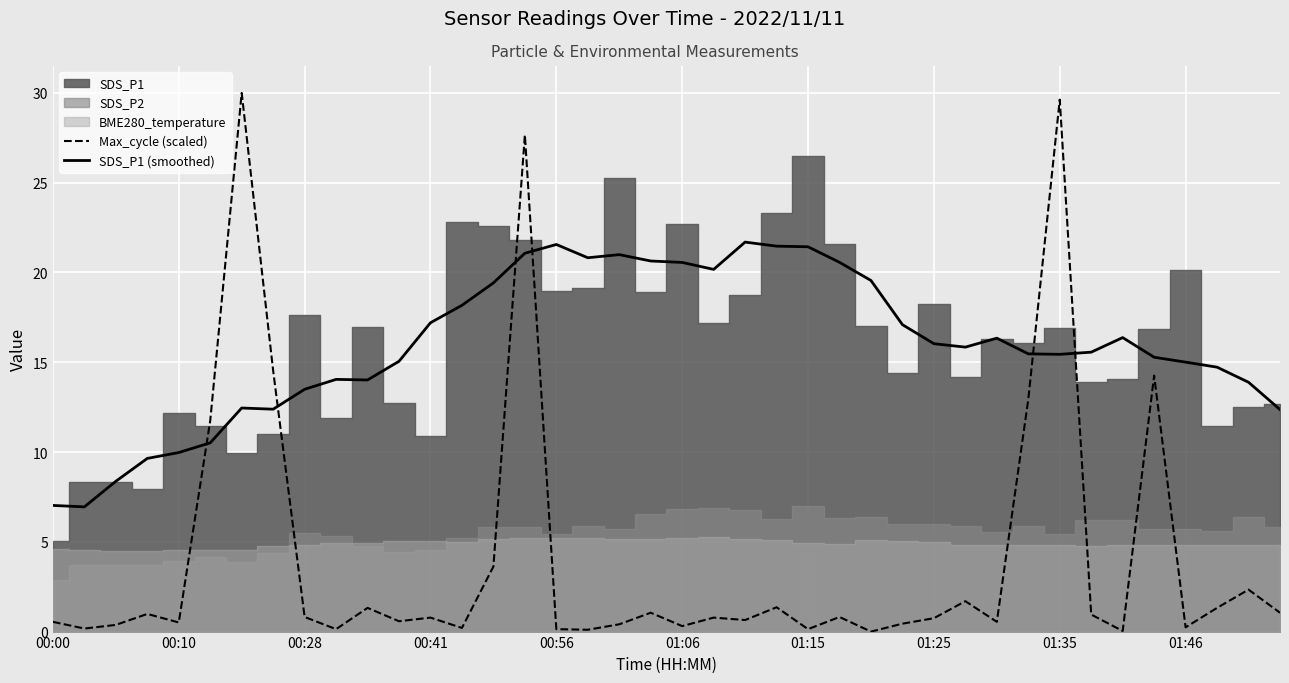

True or false: Max_cycle (scaled) and SDS_P1 (smoothed) cross at least once.

True